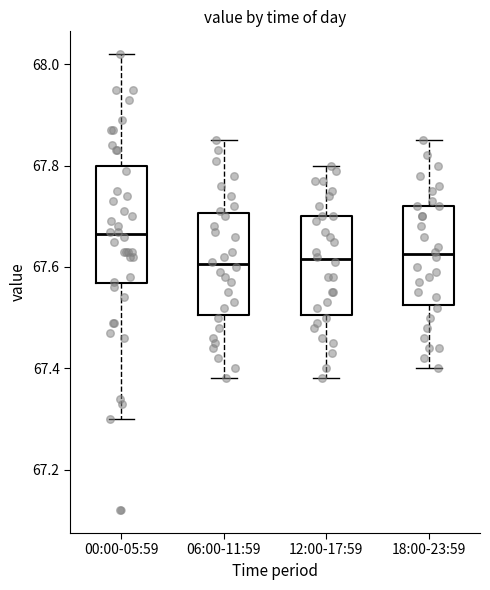

Which box is the tallest, from its lower edge to its upper edge?

00:00-05:59